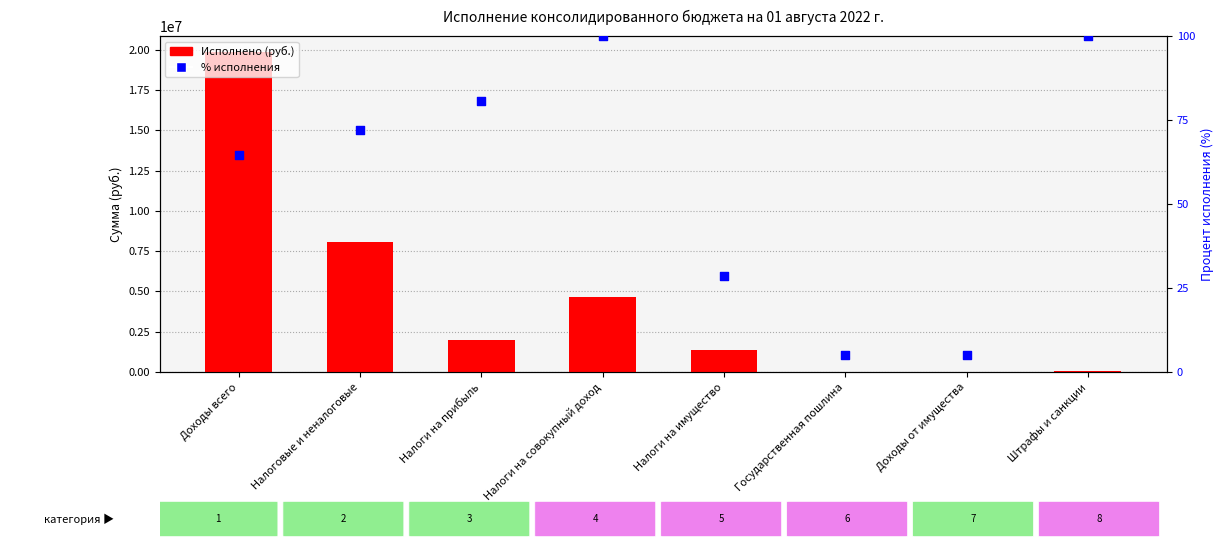

Which series has the largest total across all categories?

Исполнено